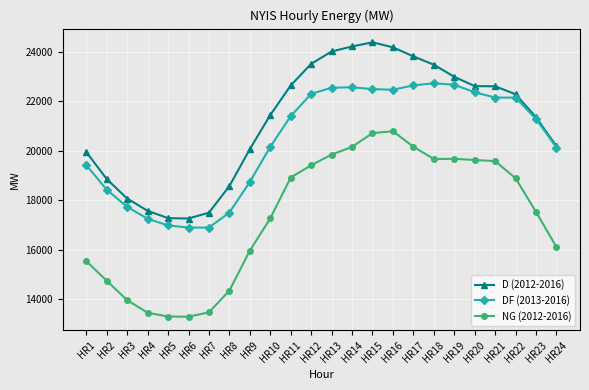

How many data points in DF (2013-2016) are less than 21402?

12